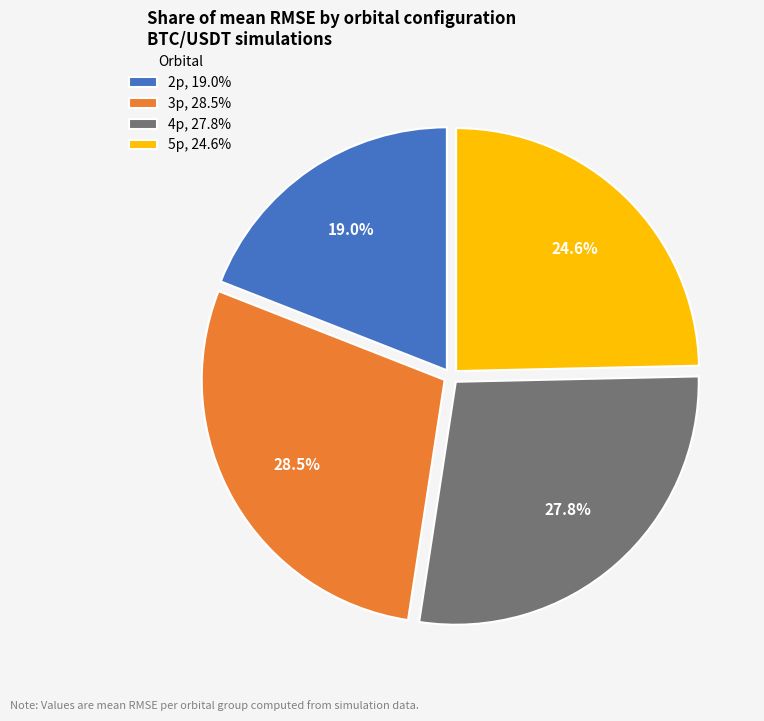

What is the ratio of the value at 4p, 27.8% to the value at 3p, 28.5%?

1.0